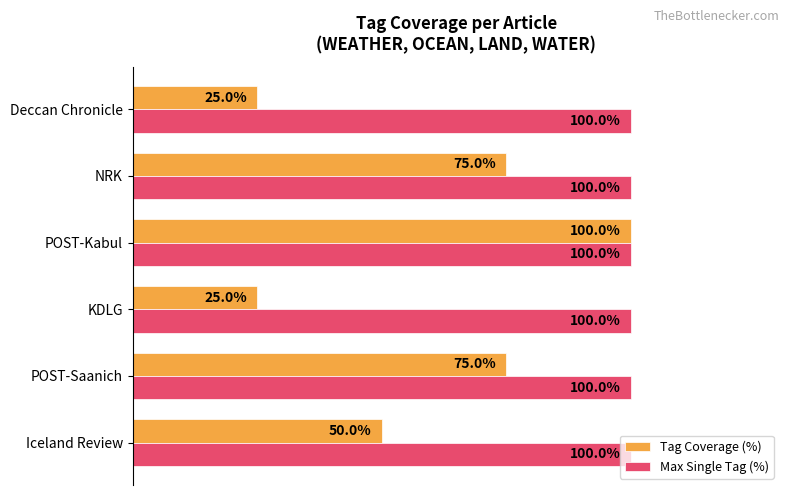

Which series has the widest spread of values?

Tag Coverage (%)